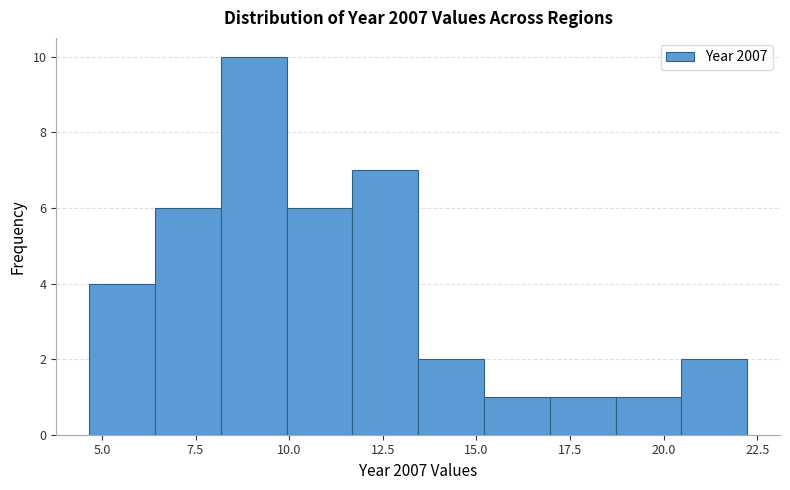

Around what value on the x-axis is the tallest bar? Give the approximate position of its centre, as read against the axis.

9.0